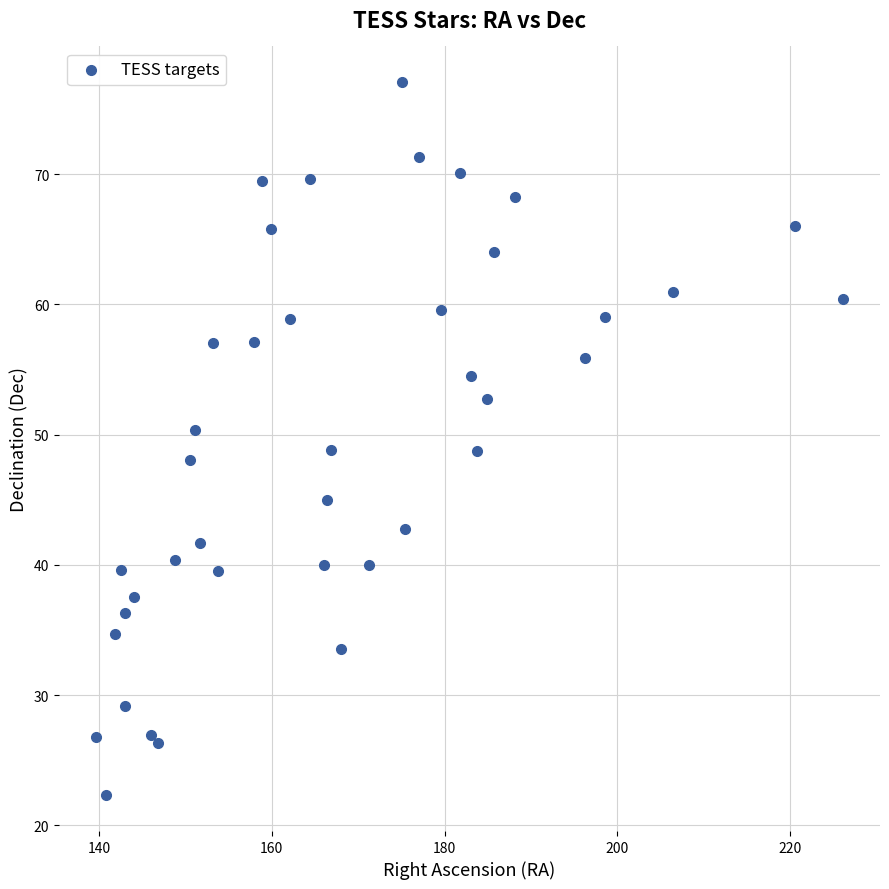

What is the range of X values (max minus min)?

86.4